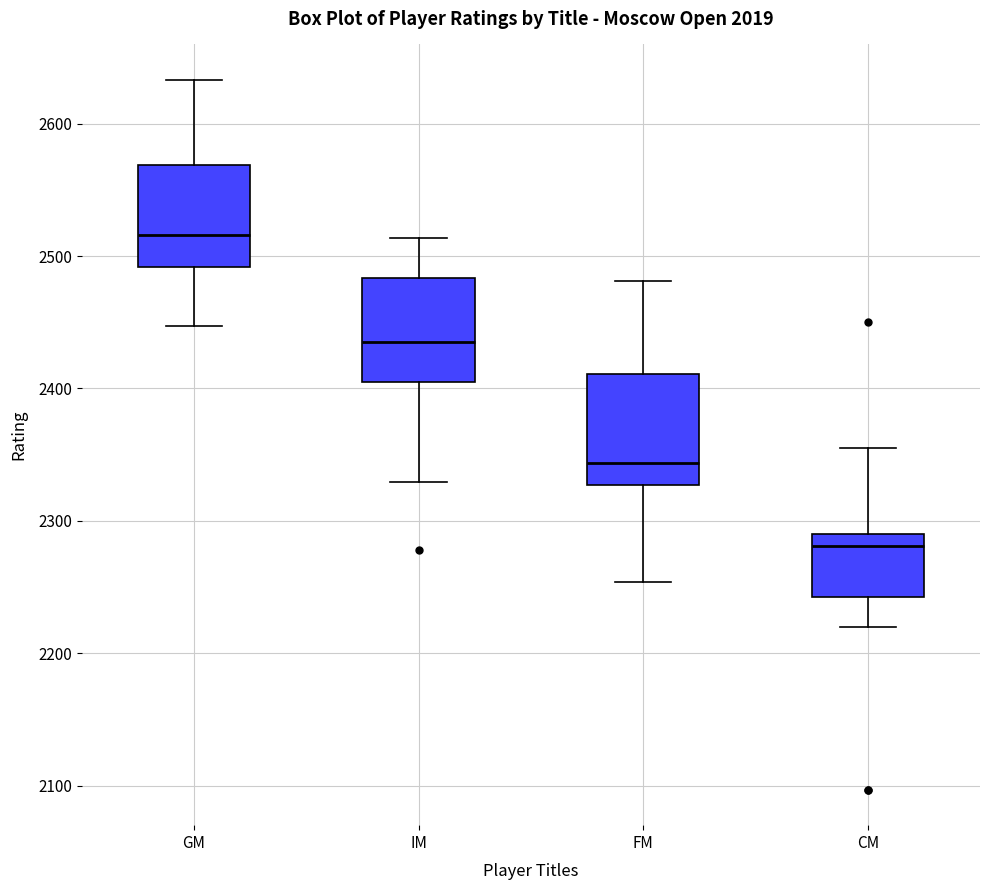

Which box's median line is the lowest?

CM